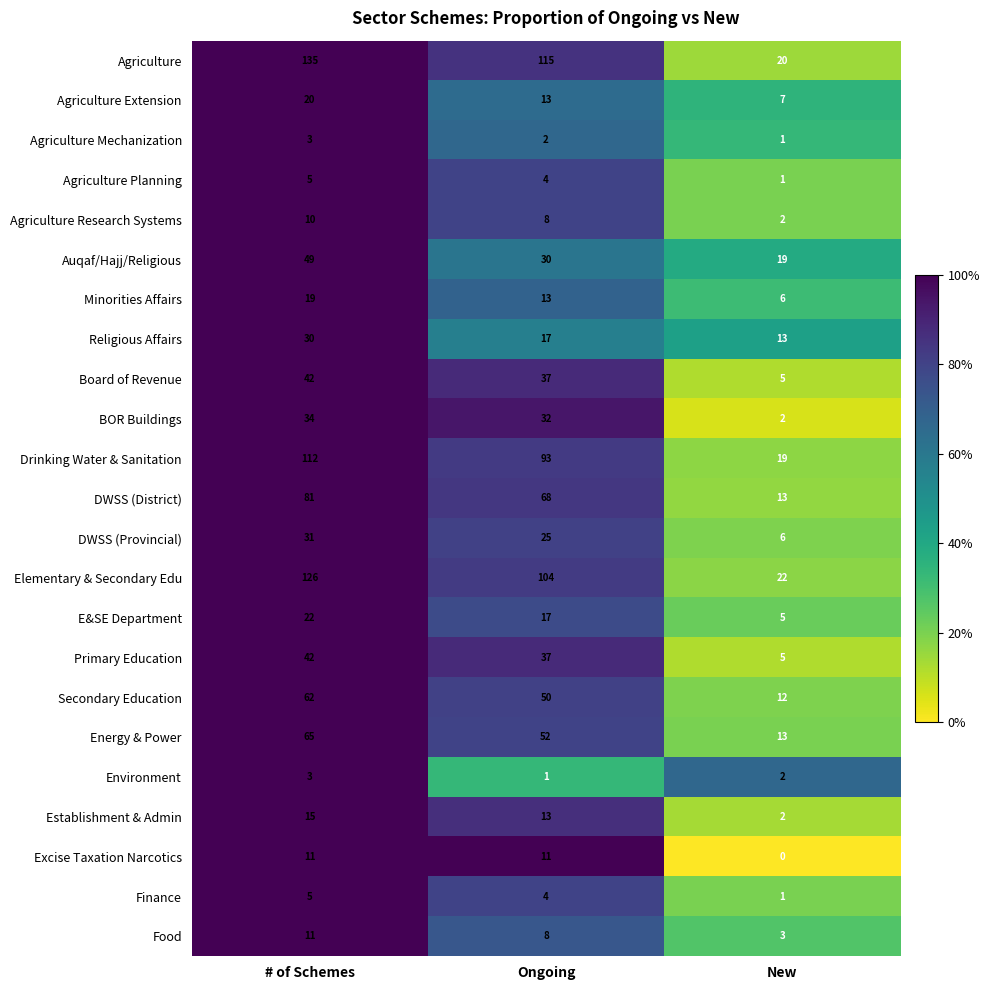

True or false: Elementary & Secondary Edu has a value of 139 at Ongoing.

False